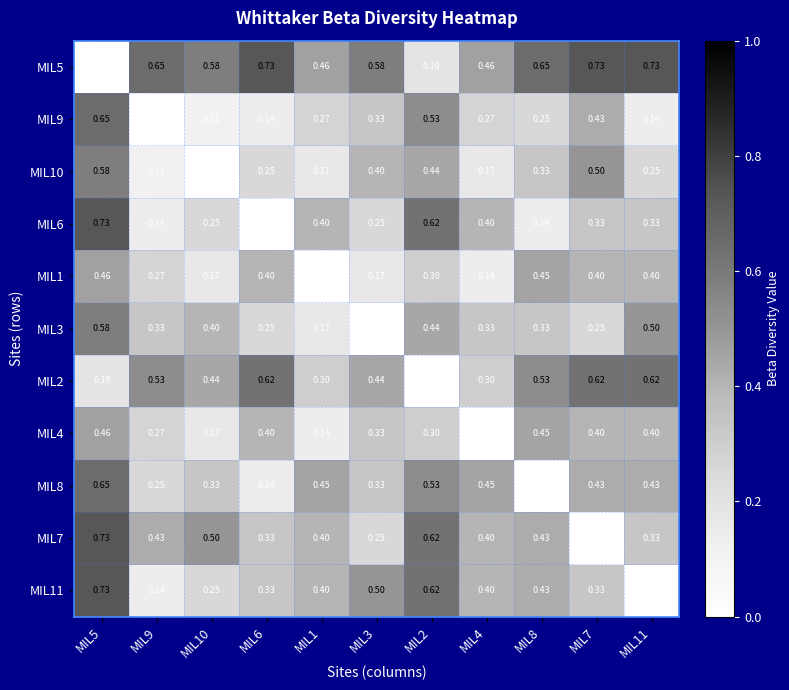

Is the value of MIL5 at MIL3 greater than the value of MIL6 at MIL7?

Yes